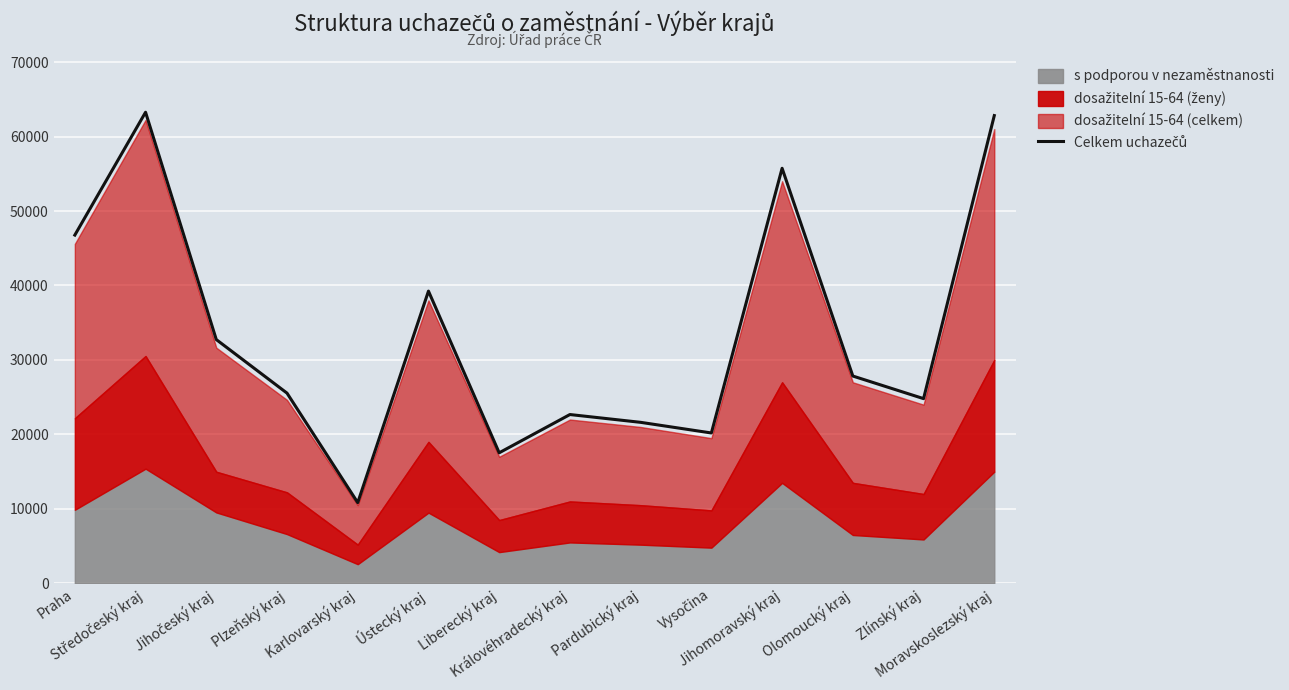

Rank the categories by value from lowest to highest.

Karlovarský kraj, Liberecký kraj, Vysočina, Pardubický kraj, Královéhradecký kraj, Zlínský kraj, Plzeňský kraj, Olomoucký kraj, Jihočeský kraj, Ústecký kraj, Praha, Jihomoravský kraj, Moravskoslezský kraj, Středočeský kraj